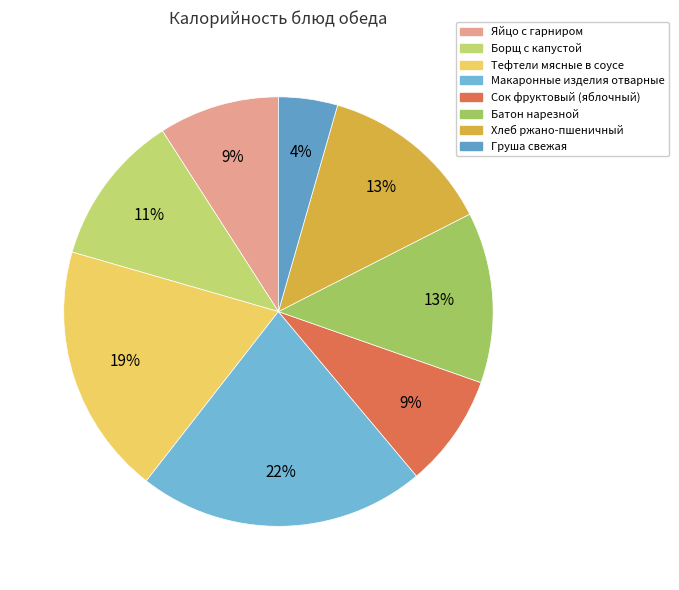

What is the smallest slice in the pie chart?

Груша свежая